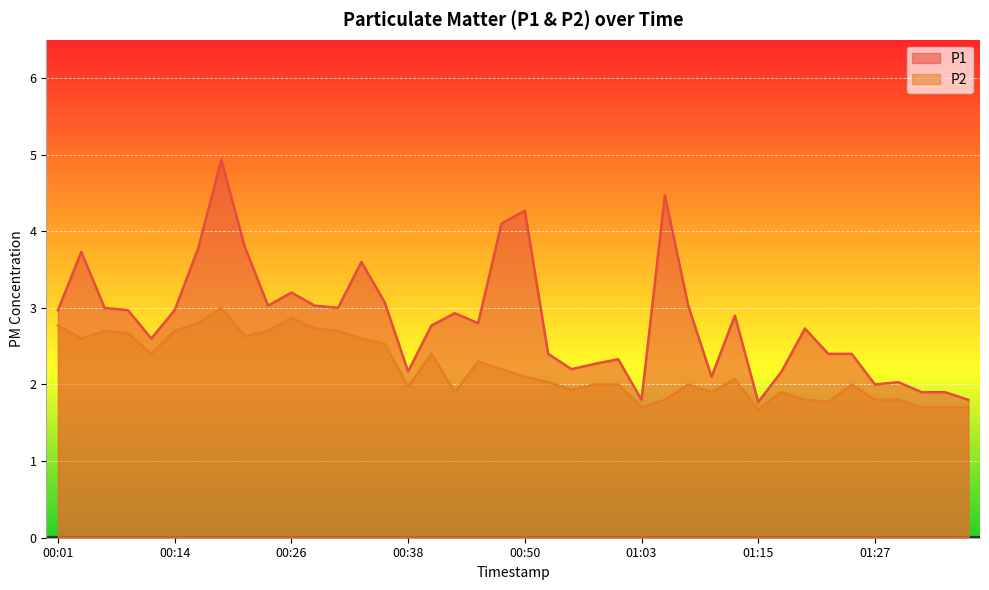

What is the label of the 12th point from the right?

01:10